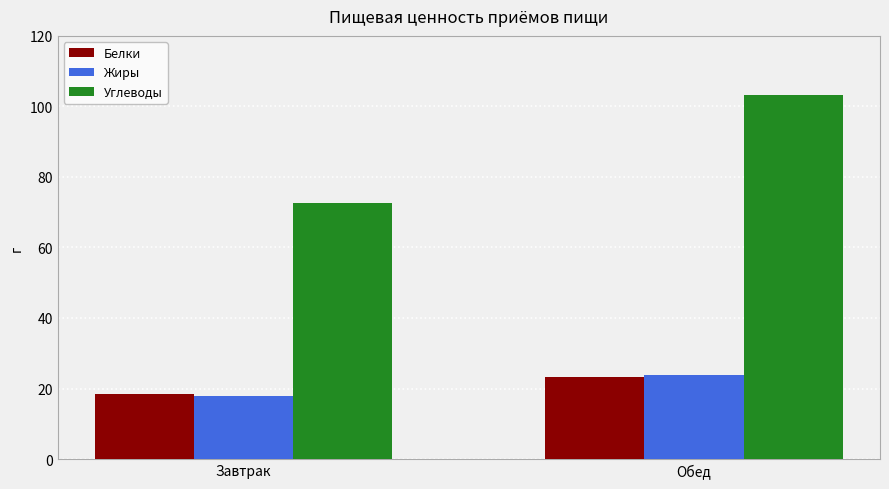

Which series has the widest spread of values?

Углеводы